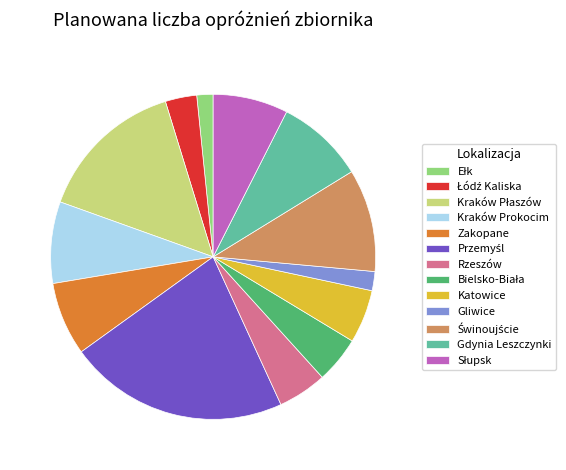

The Zakopane slice represents 7% of the pie. True or false?

True